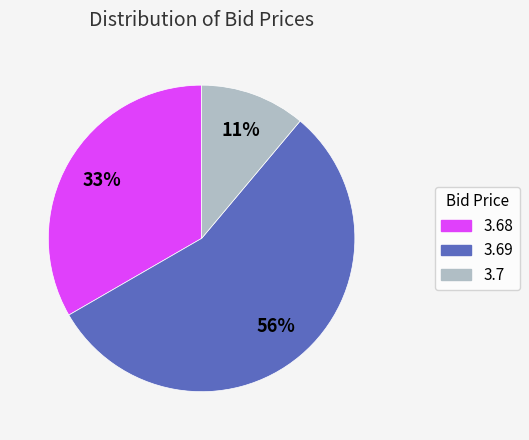

Is there any slice that represents more than half of the pie?

Yes